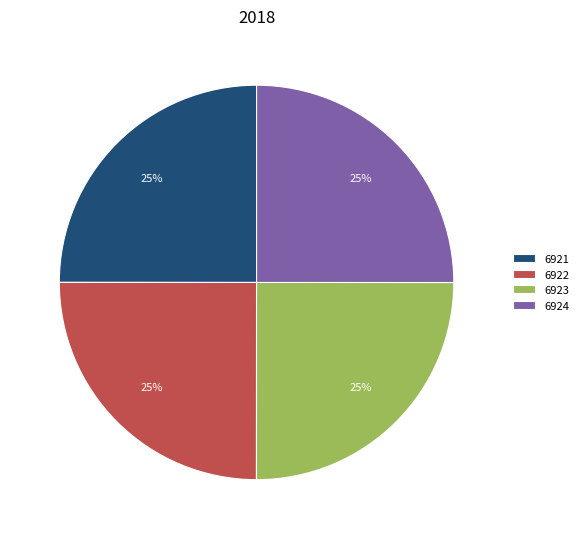

How many segments does this pie chart have?

4